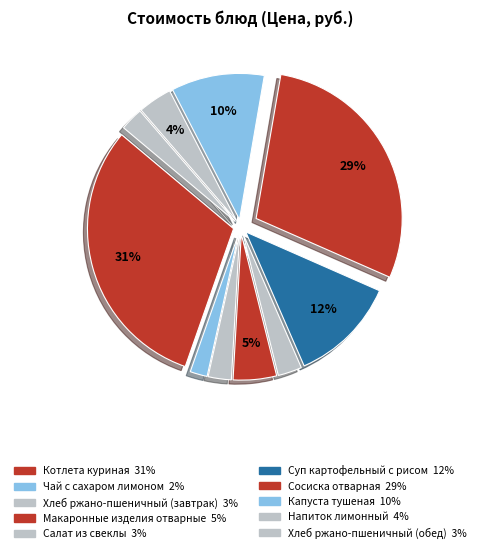

How many segments does this pie chart have?

10